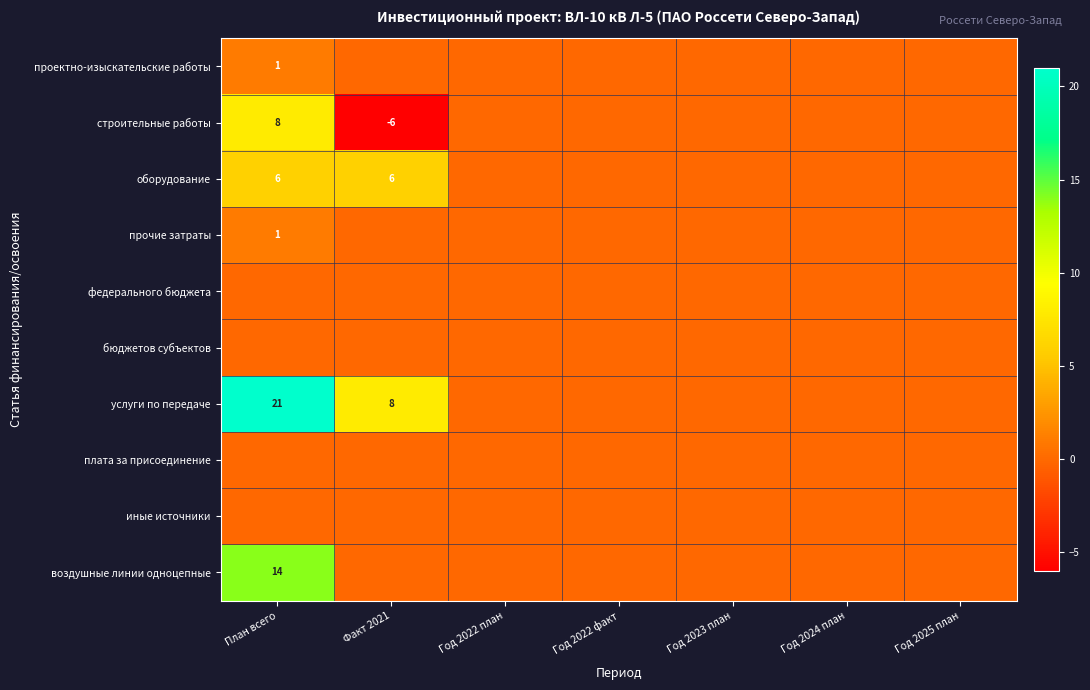

The оборудование series shows 4 at Факт 2021. True or false?

False